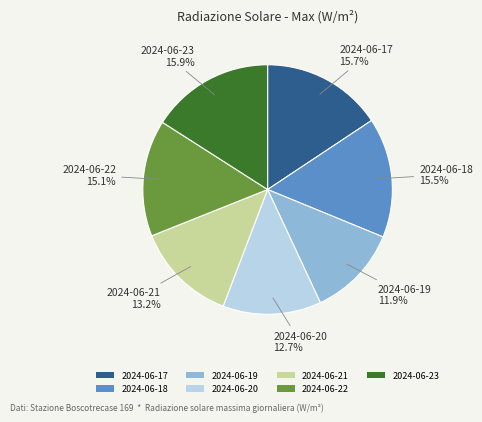

What is the smallest slice in the pie chart?

2024-06-19